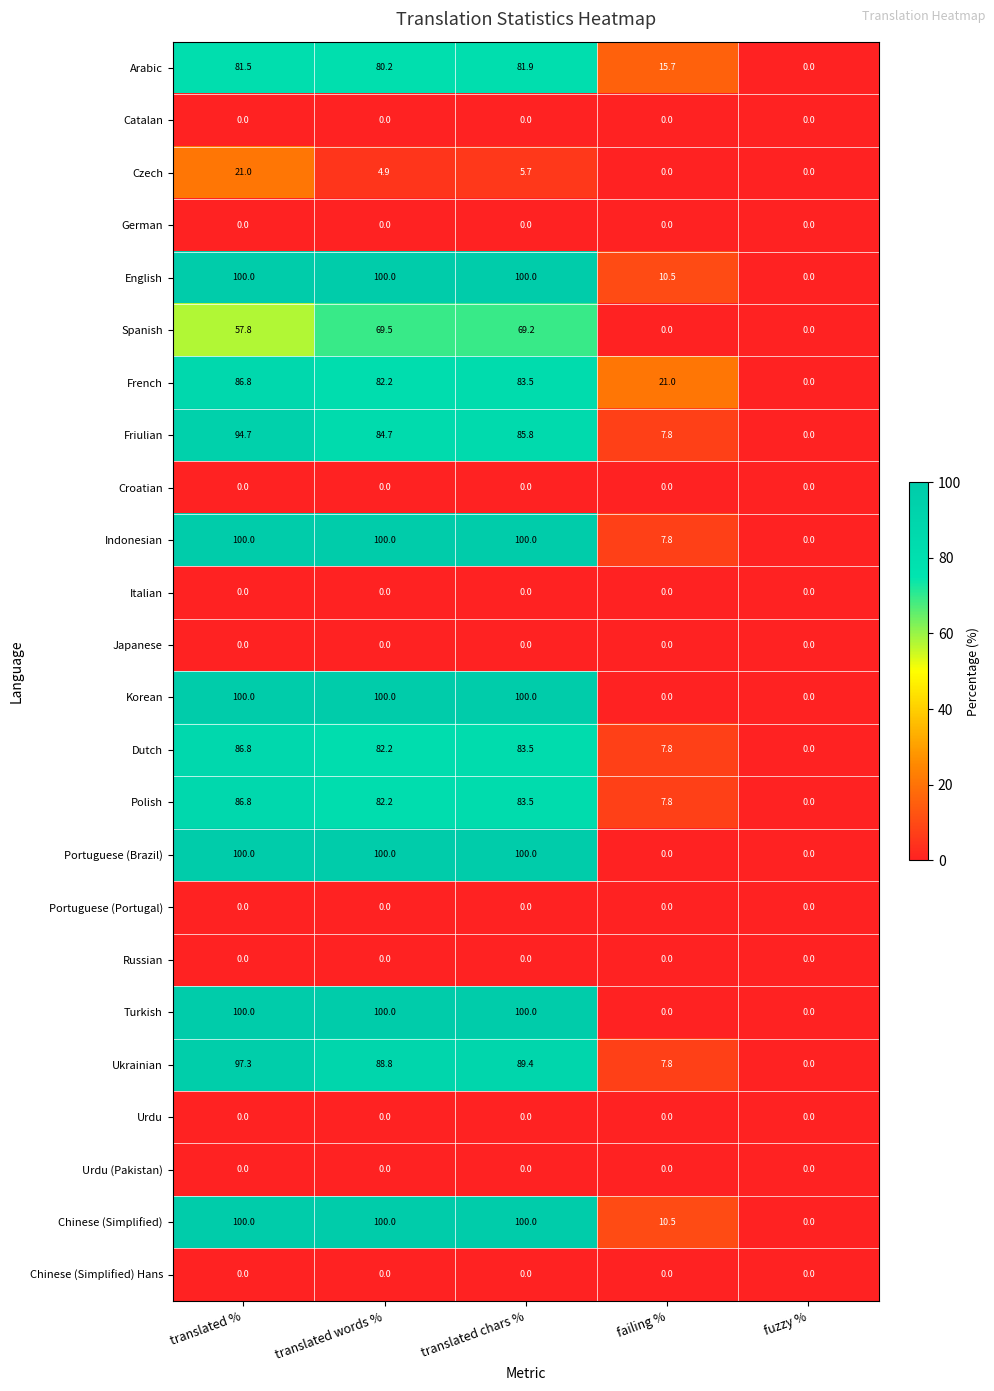

How many data points in Spanish are above 57?

3